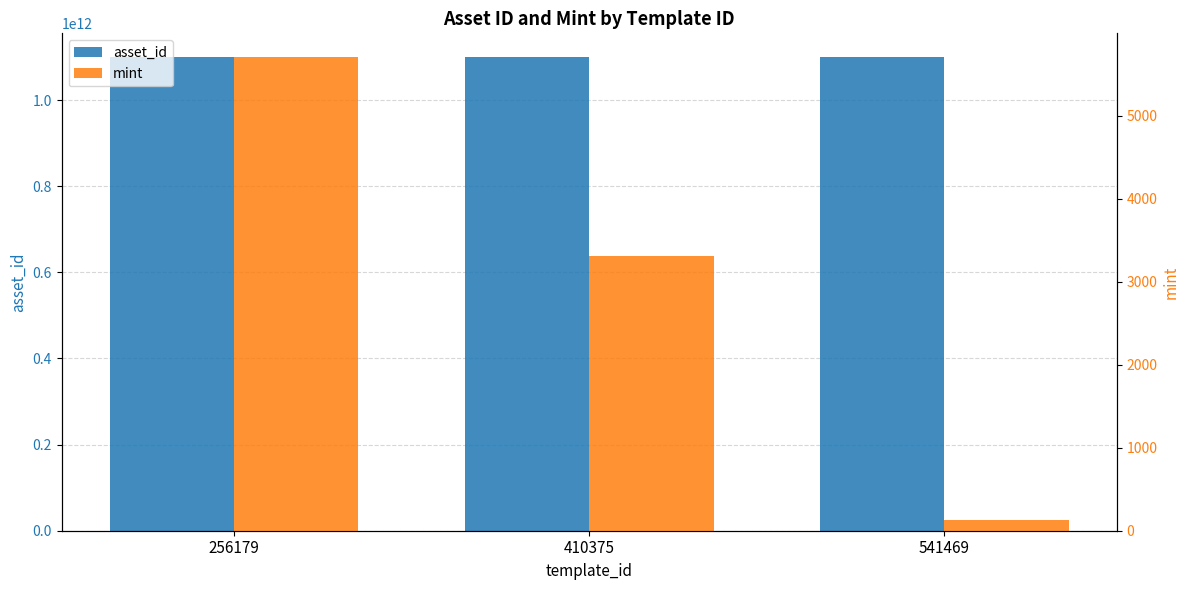

What is the value of the asset_id bar at the 2nd from the left?

1099608427871